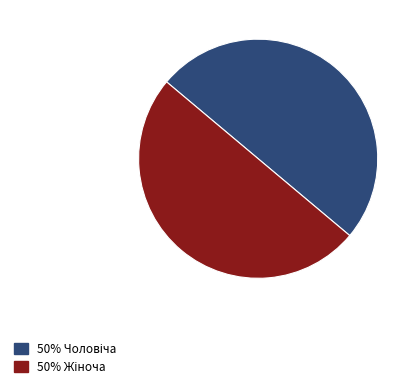

How many slices are in this pie chart?

2